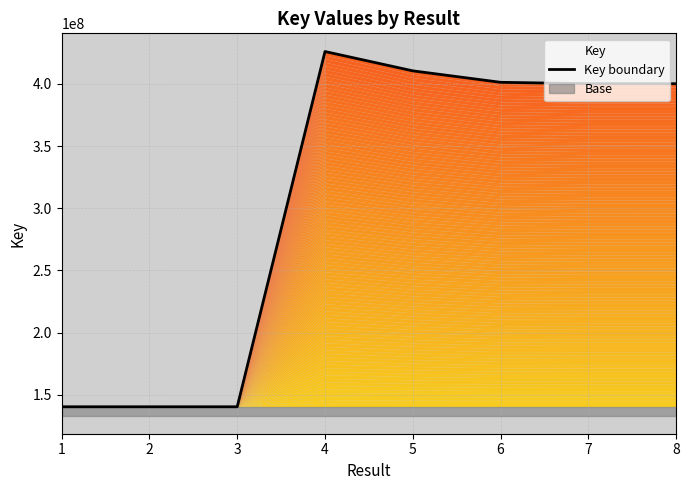

True or false: the data shows 401193972 at 6.

True